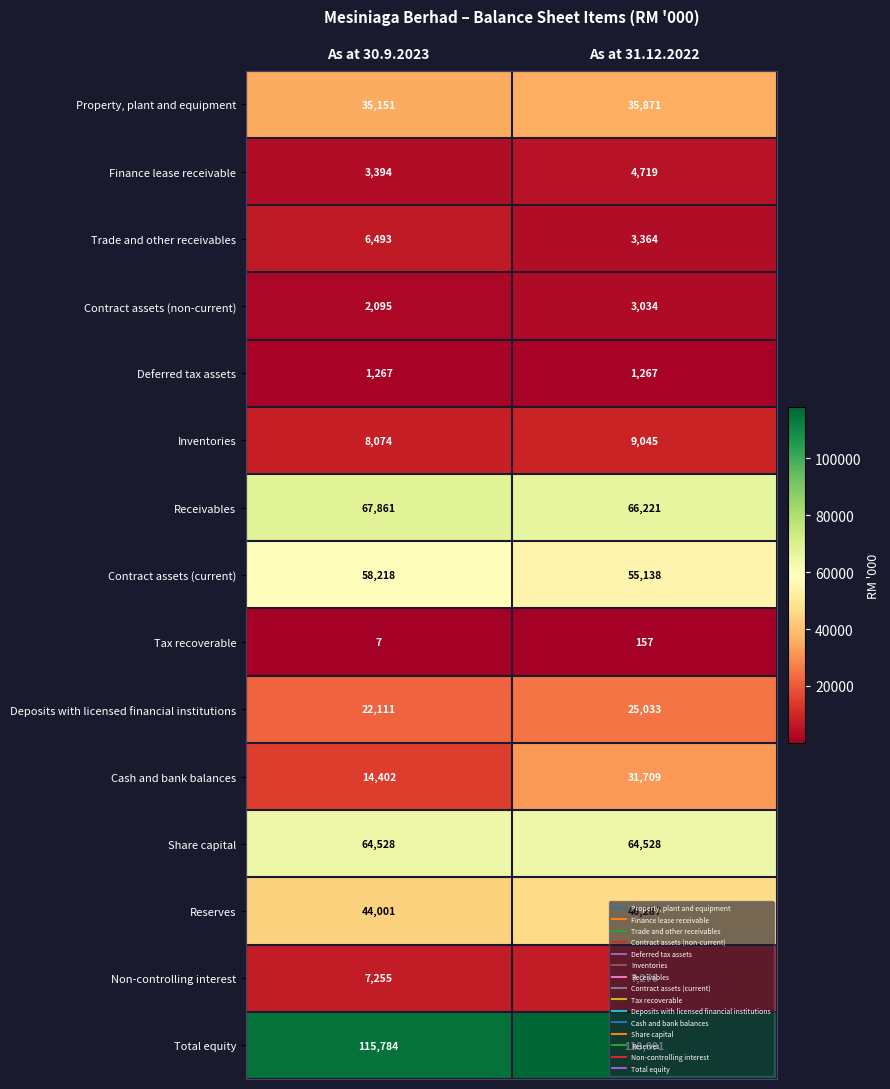

How many categories are shown in the chart?

2